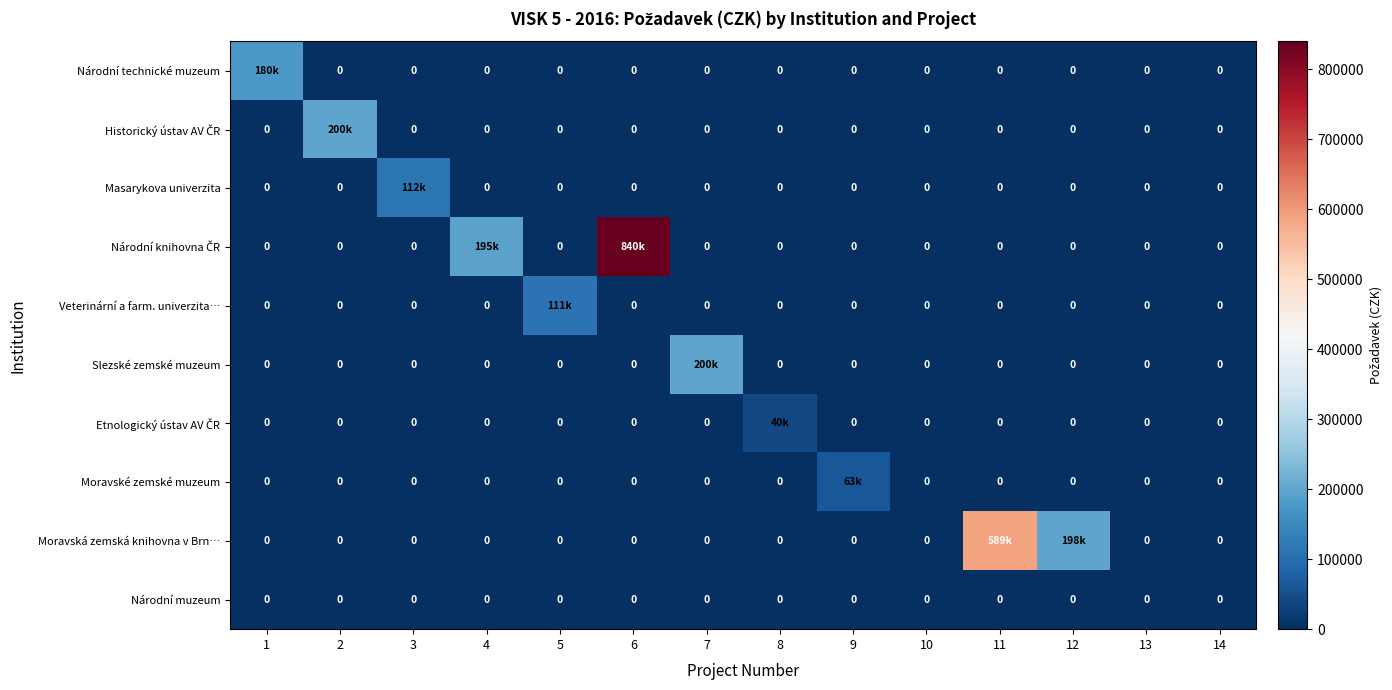

Is it true that Národní knihovna ČR equals 0 at 12?

True